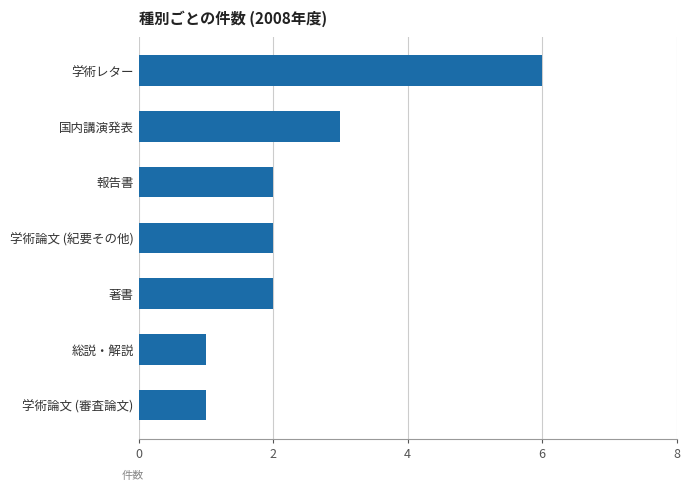

True or false: the data shows 1 at 学術論文 (紀要その他).

False